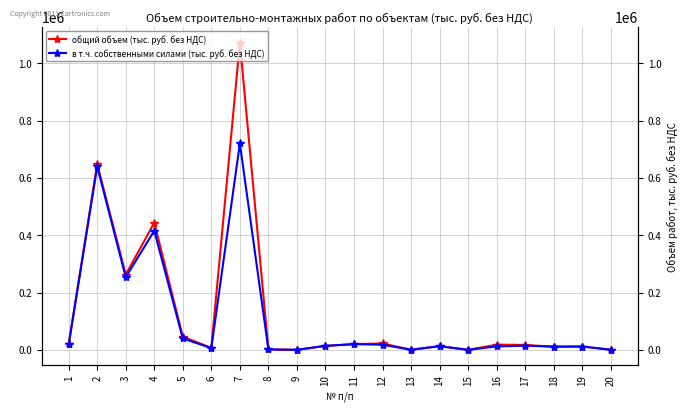

What is the difference between the общий объем (тыс. руб. без НДС) values at 15 and 16?

18250.0